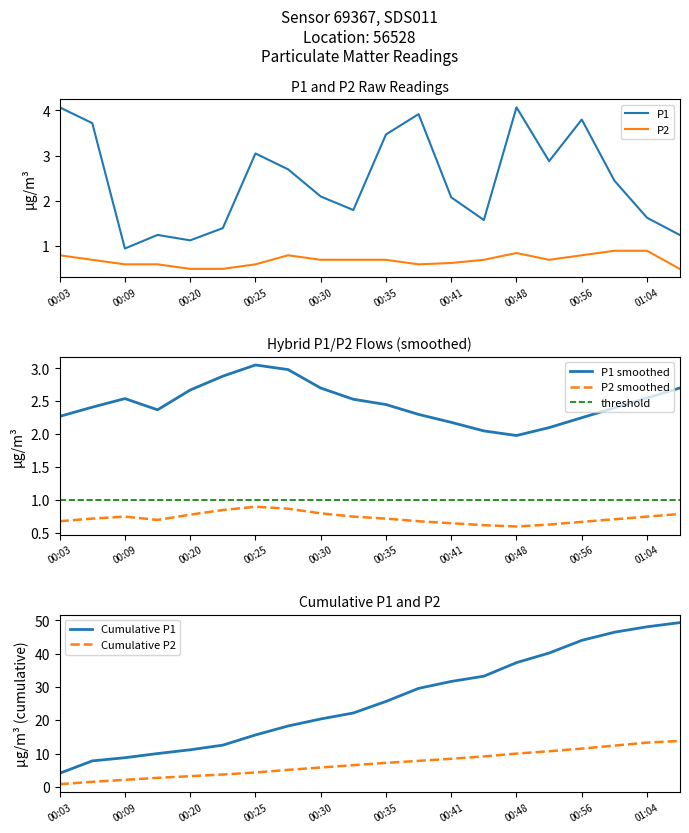

Which series has the largest total across all categories?

P1